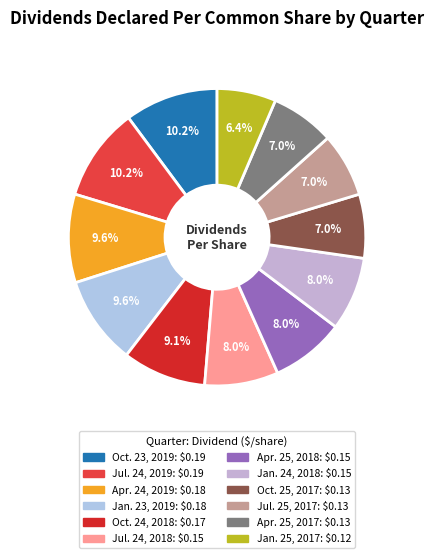

Does Jan. 23, 2019 account for over 50% of the chart?

No